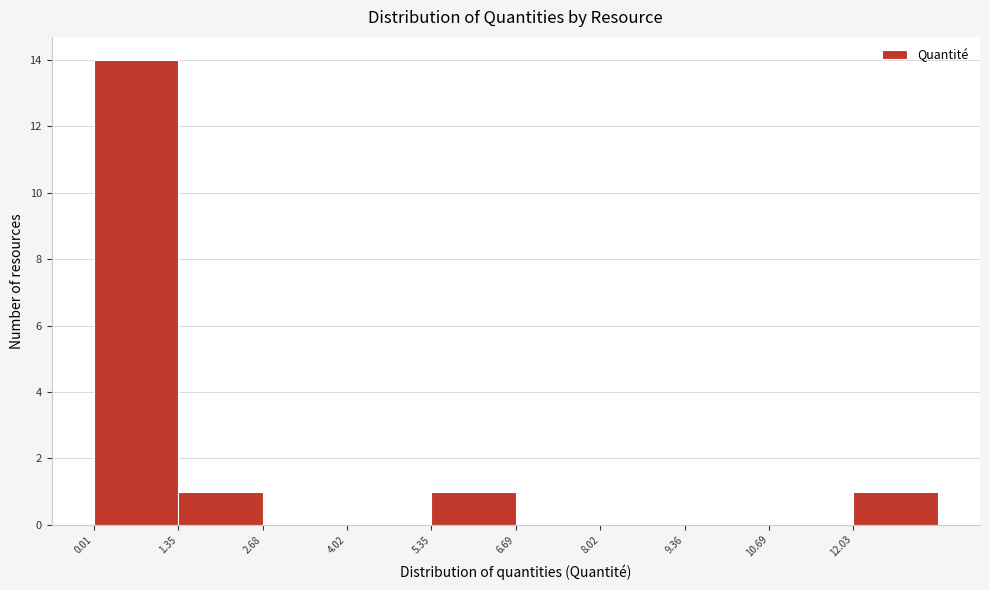

Reading left to right, transcribe this chart: for each bar, give the range it covers on the x-axis and its height. Neither the bar edges nor the heights are printed on the chart, so give them approximately, as read against the axes.

0.0 to 1.4: 14
1.4 to 2.6: 1
2.6 to 4.0: 0
4.0 to 5.4: 0
5.4 to 6.6: 1
6.6 to 8.0: 0
8.0 to 9.4: 0
9.4 to 10.6: 0
10.6 to 12.0: 0
12.0 to 13.4: 1